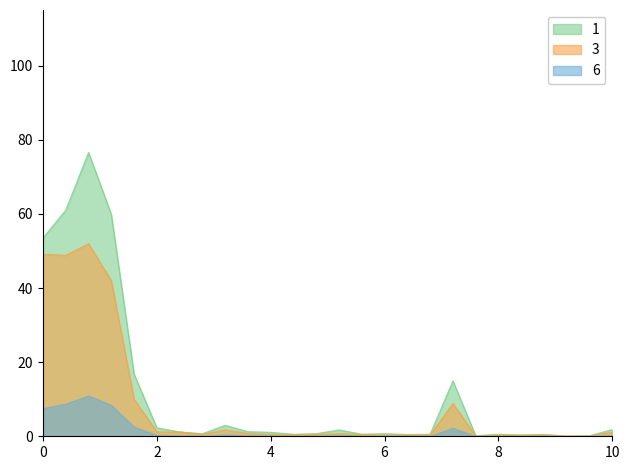

What is the greatest value displayed?

76.6